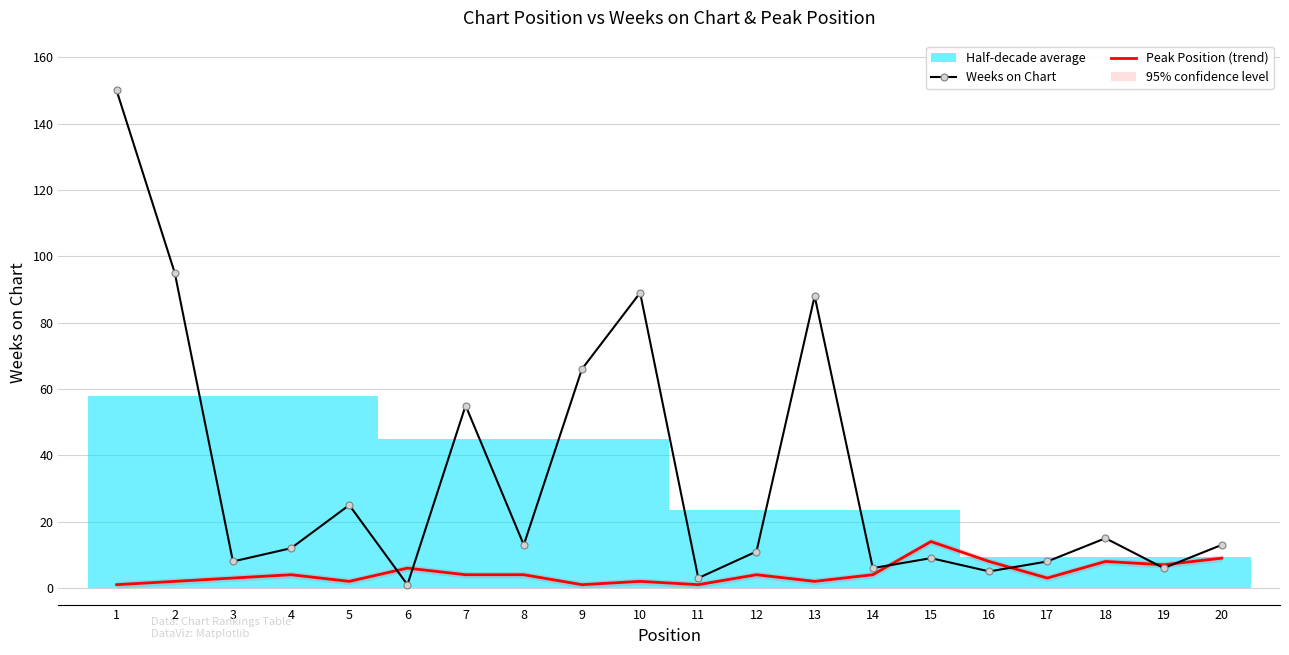

True or false: Peak Position (trend) and Weeks on Chart cross at least once.

True